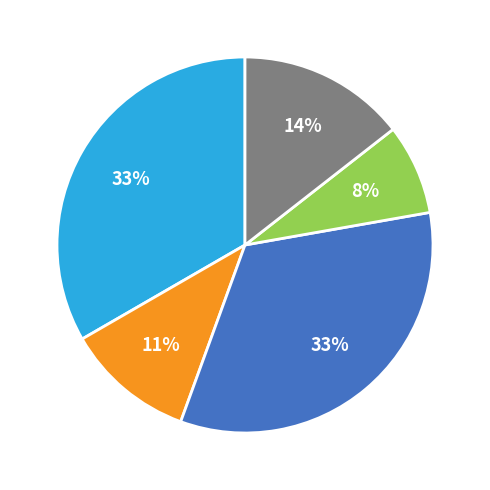

Does any single category account for the majority?

No